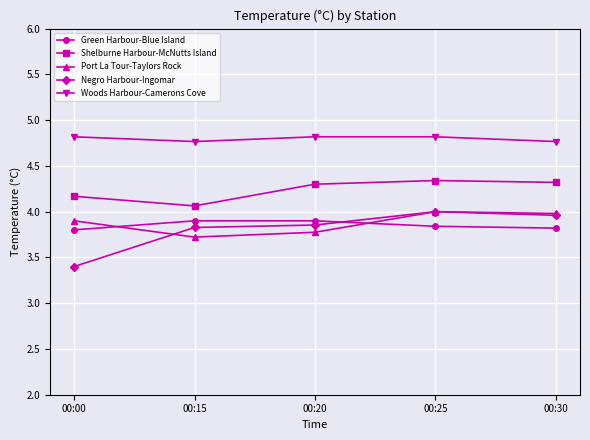

How many interior local valleys does the Shelburne Harbour-McNutts Island series have?

1